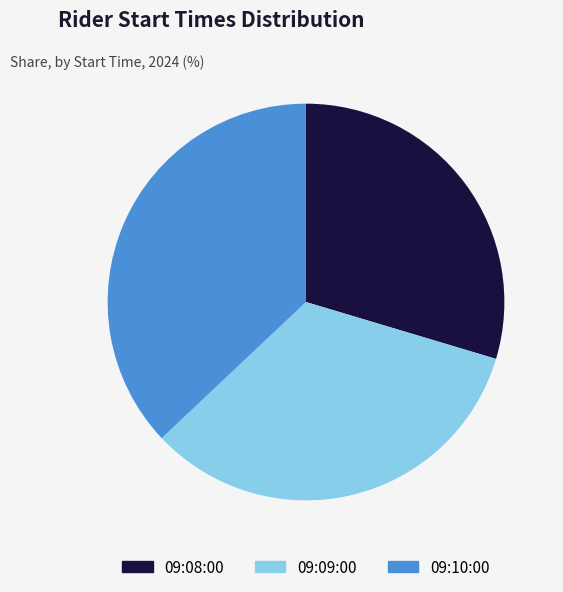

Rank the categories by value from highest to lowest.

09:10:00, 09:09:00, 09:08:00